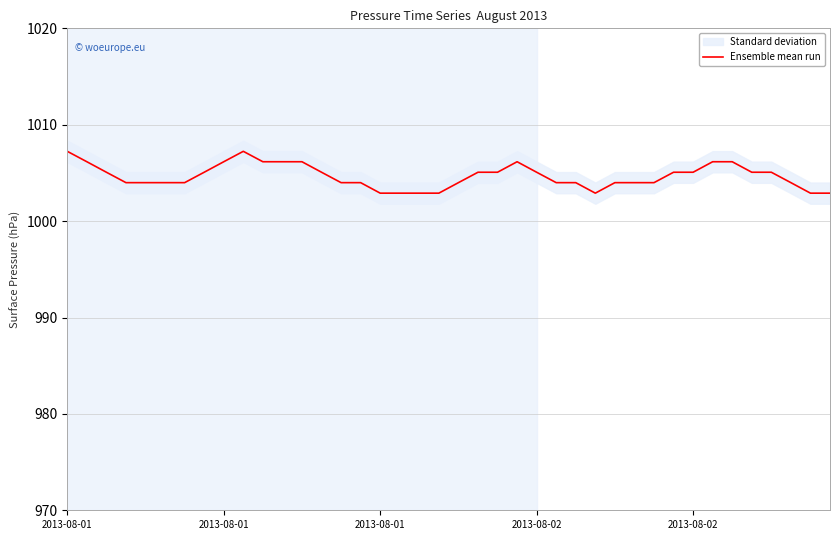

Is it true that the value at 2013-08-01 is 333.9?

False